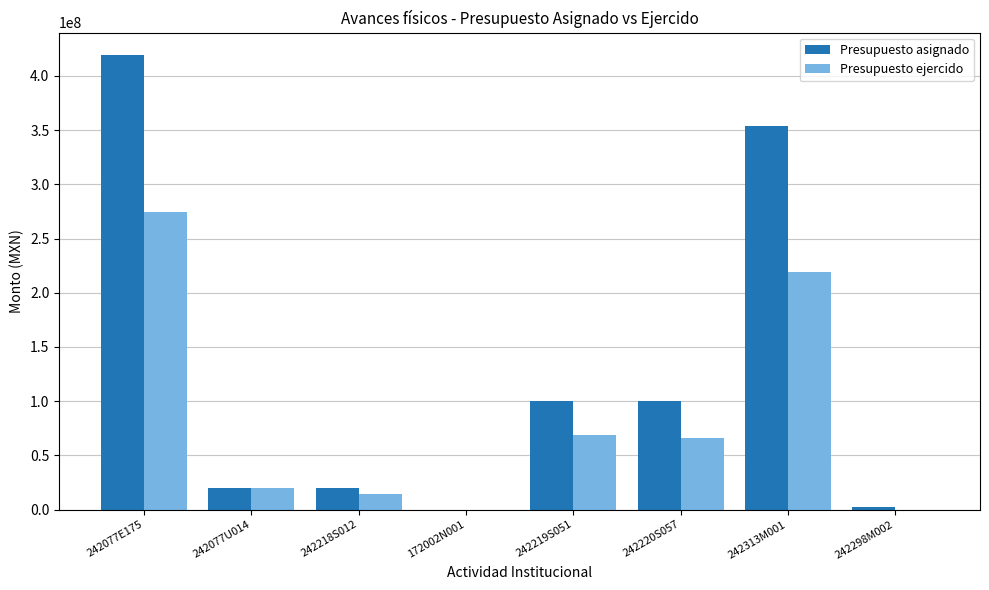

How many groups of bars are there?

8